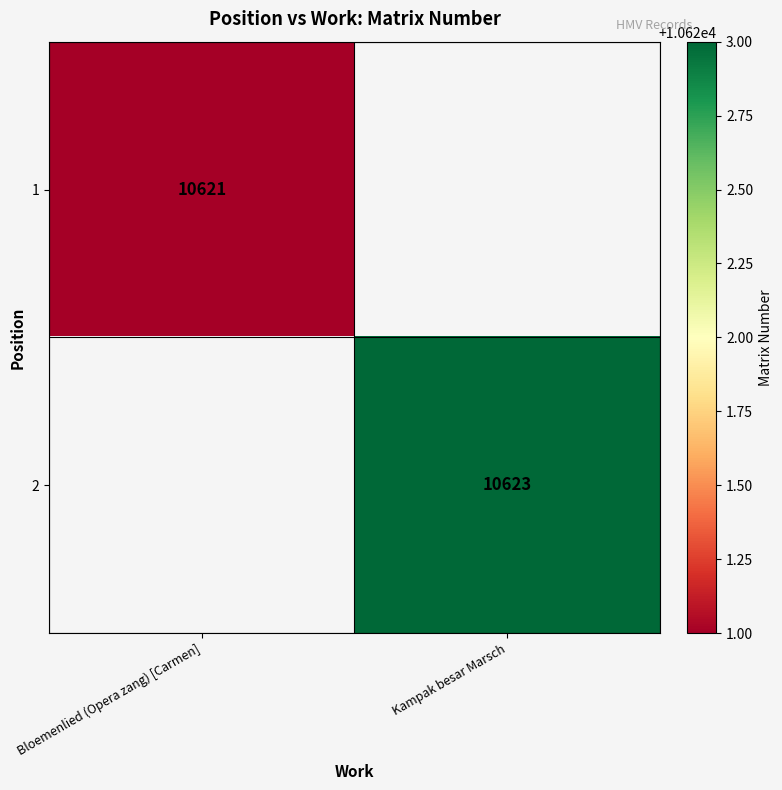

The 1 series shows 10621 at Bloemenlied (Opera zang) [Carmen]. True or false?

True